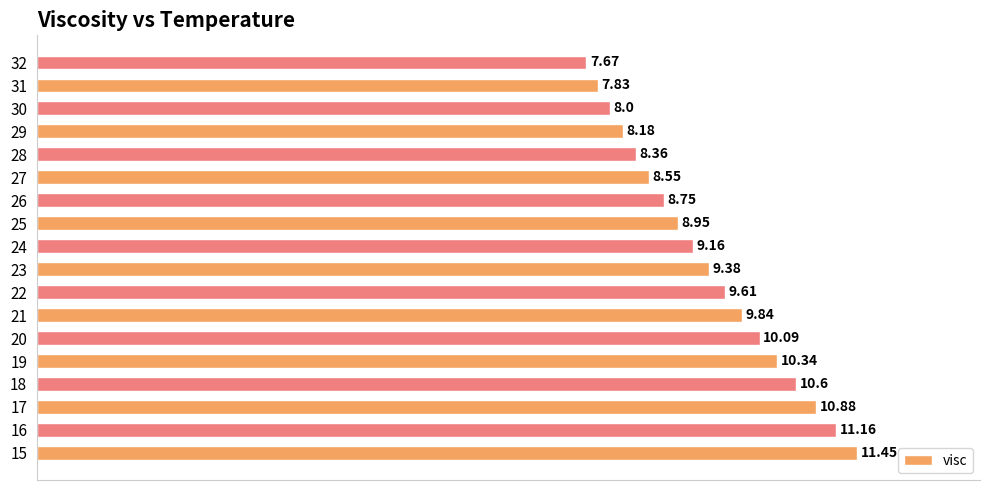

How many data points are less than 9?

8